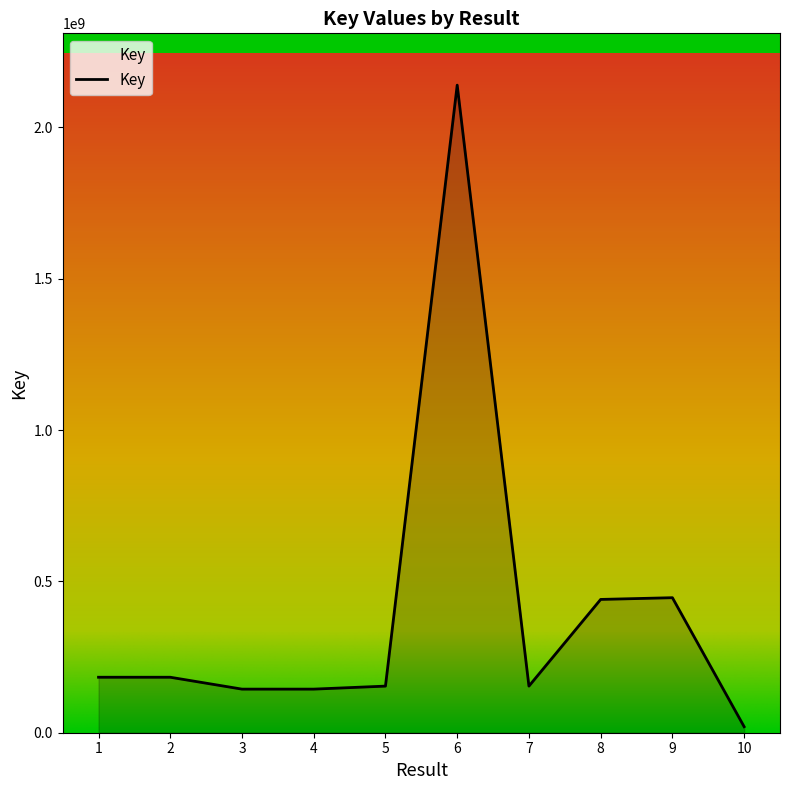

Approximately how many times larger is the value at 2 compared to 9?

0.4